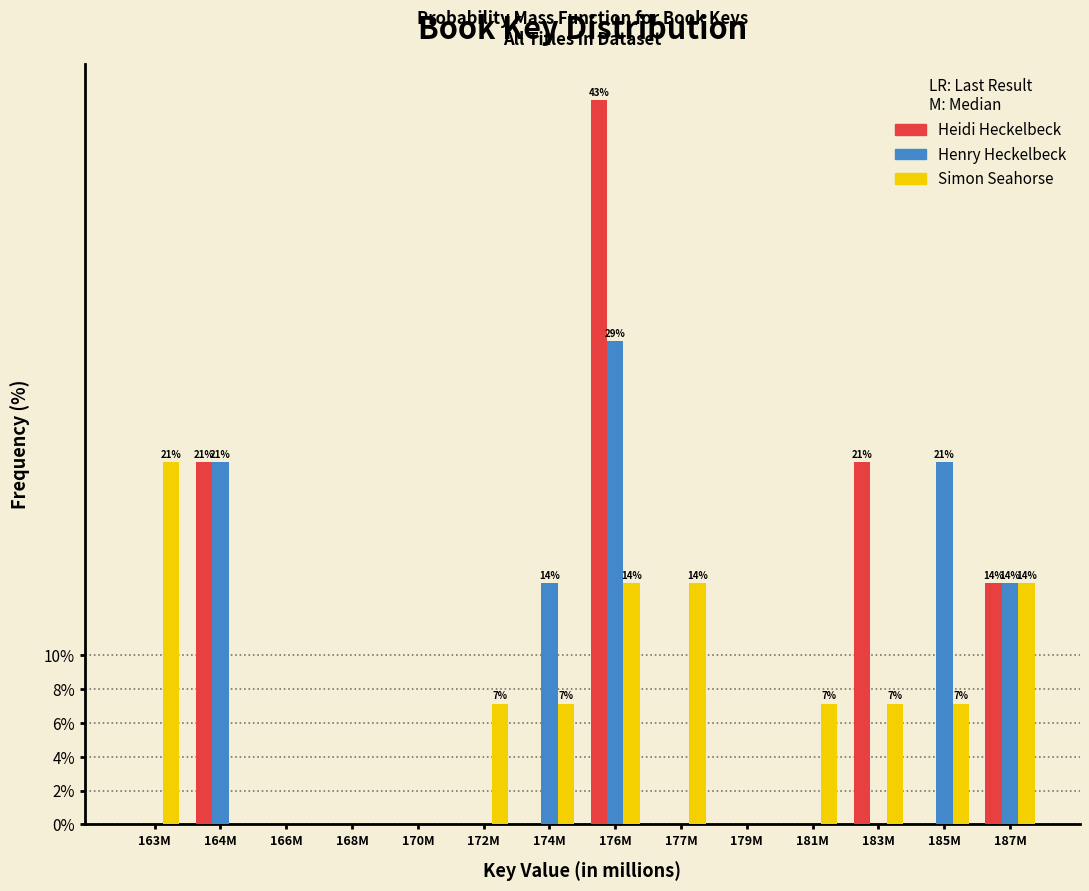

Between 164M and 185M, which series saw the biggest shift?

Heidi Heckelbeck